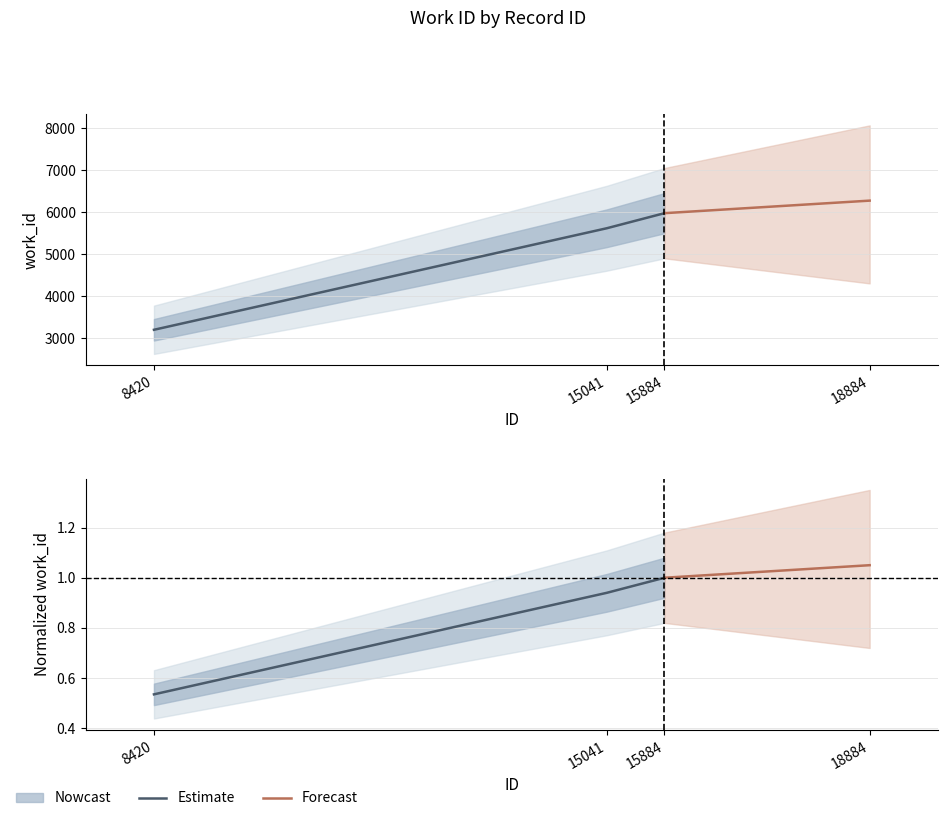

True or false: the data shows 1971 at 15041.

False